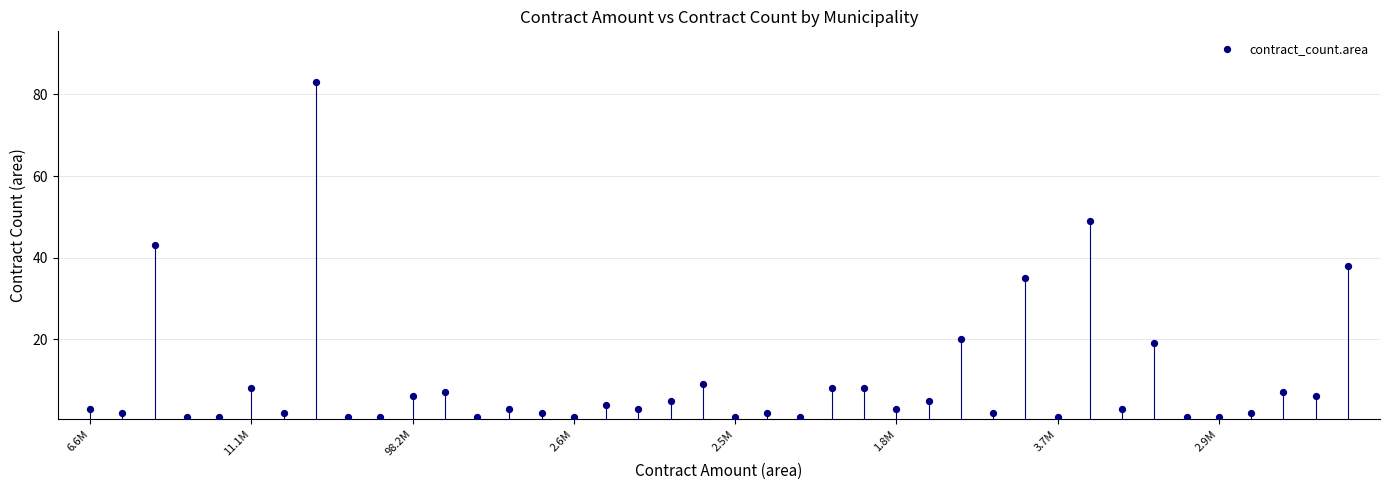

What Y value in the scatter plot is closest to 42?

43